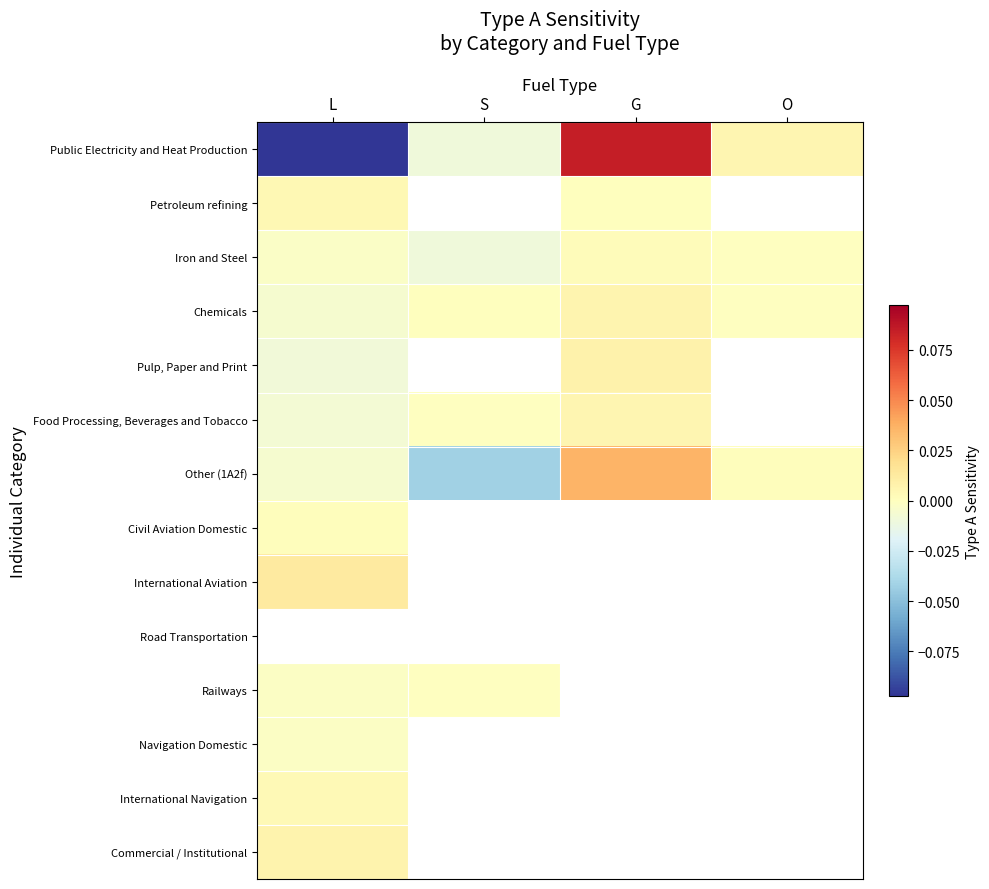

What is the greatest value displayed?

0.1